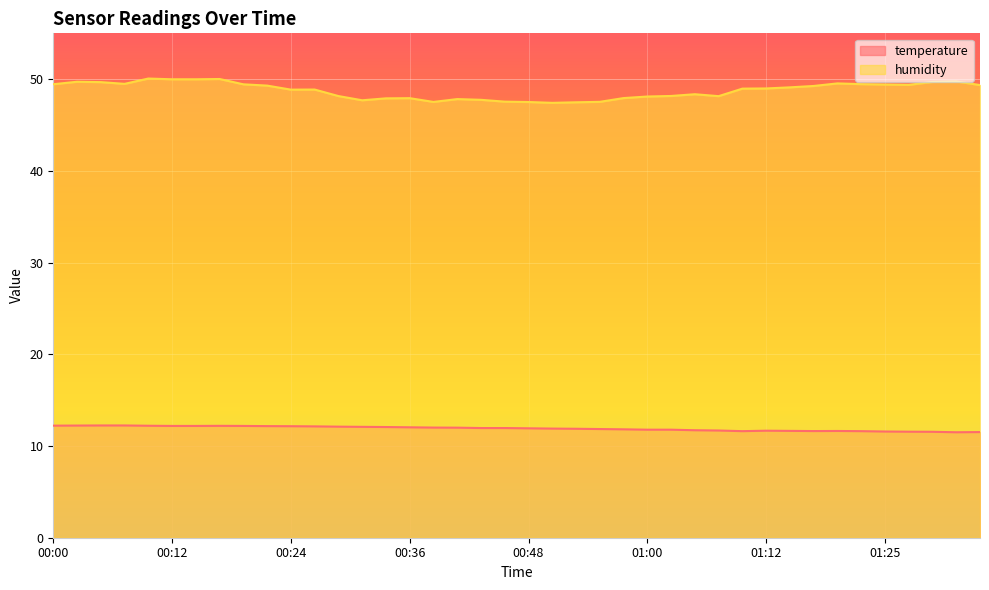

What is the difference between the highest and lowest values at 00:36?

35.9